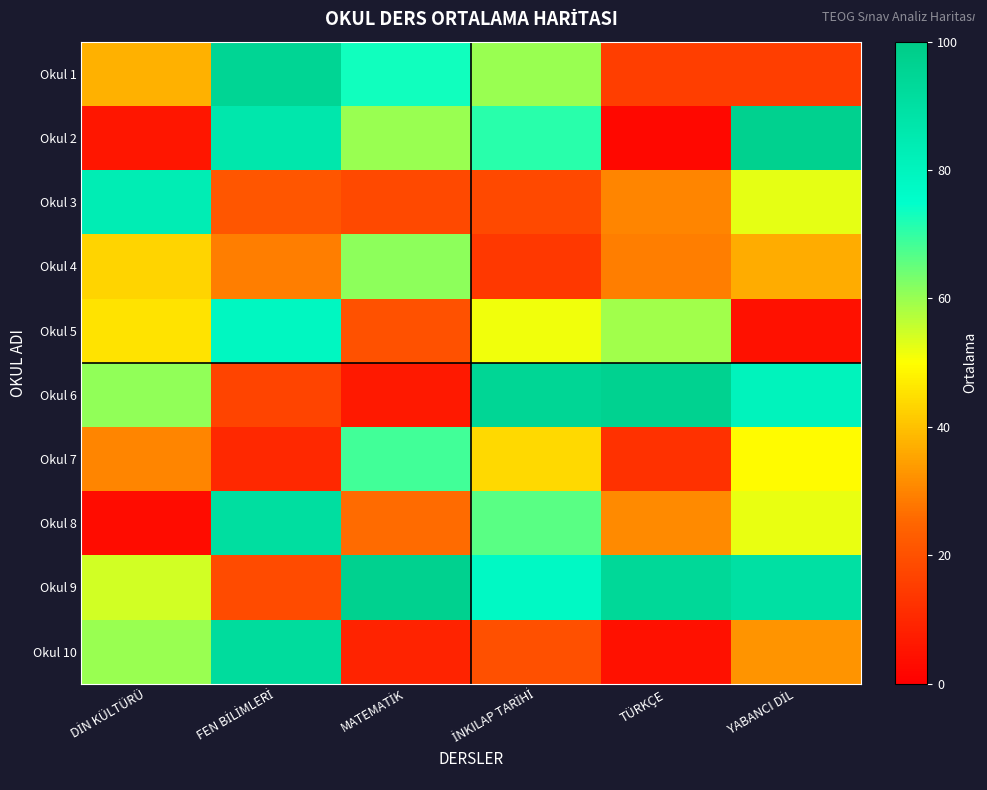

At which category is the sum across all series the highest?

FEN BİLİMLERİ